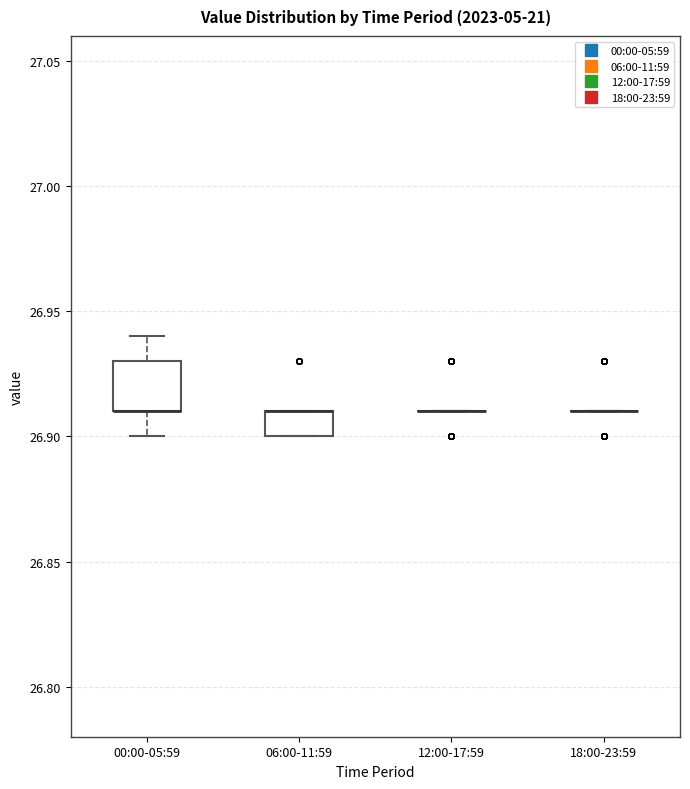

Reading left to right, transcribe this box plot: for each box, give where its median line is, the range the box spans, and where its two whiskers end, as read against the y-axis. The values are not printed on the chart, so give them approximately, as read against the axis.

00:00-05:59: median 26.91 (drawn on the box's lower edge), box 26.91 to 26.93, whiskers 26.90 to 26.94
06:00-11:59: median 26.91 (drawn on the box's upper edge), box 26.90 to 26.91, whiskers 26.90 to 26.91
12:00-17:59: box collapsed to a line at 26.91, whiskers 26.91 to 26.91
18:00-23:59: box collapsed to a line at 26.91, whiskers 26.91 to 26.91